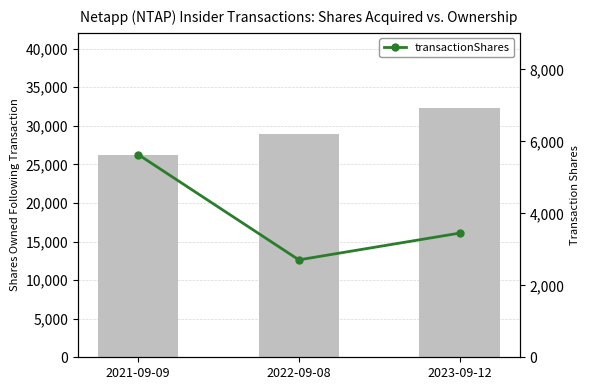

How many groups of bars are there?

3